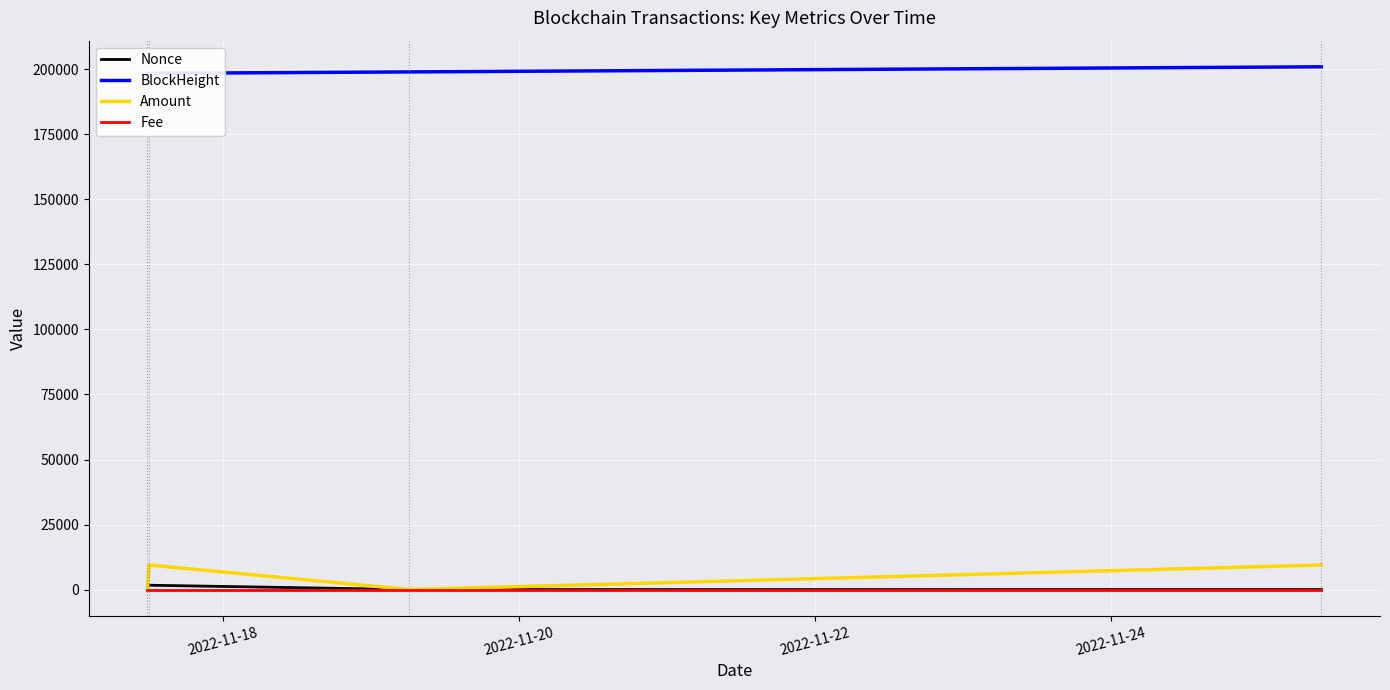

Is the value of Fee at 2022-11-24 greater than the value of Nonce at 4?

No